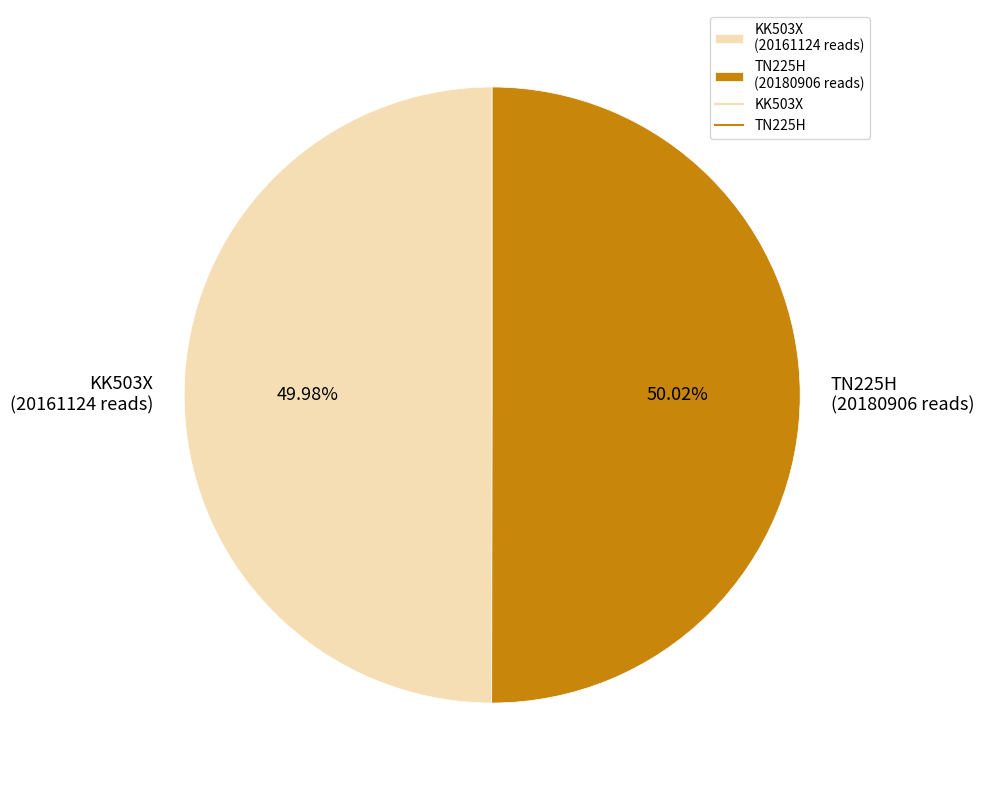

Does any single category account for the majority?

Yes